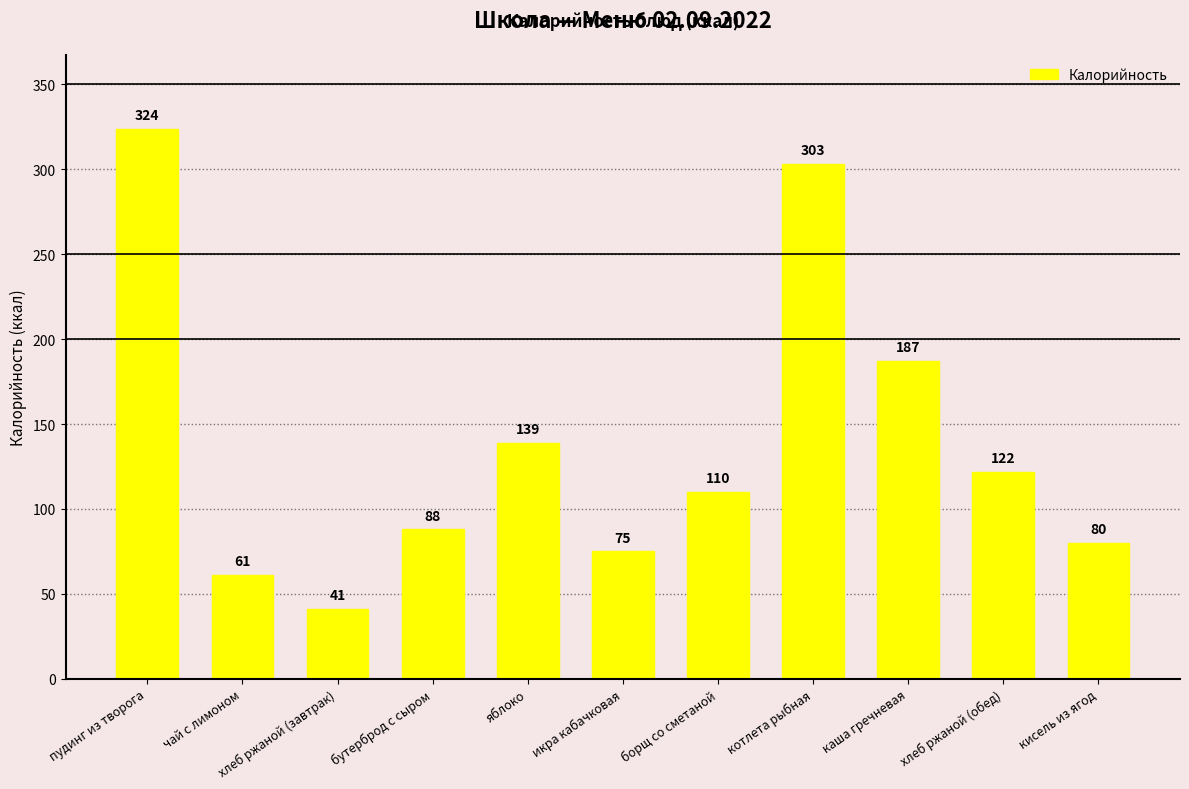

The value at хлеб ржаной (завтрак) is 41. True or false?

True